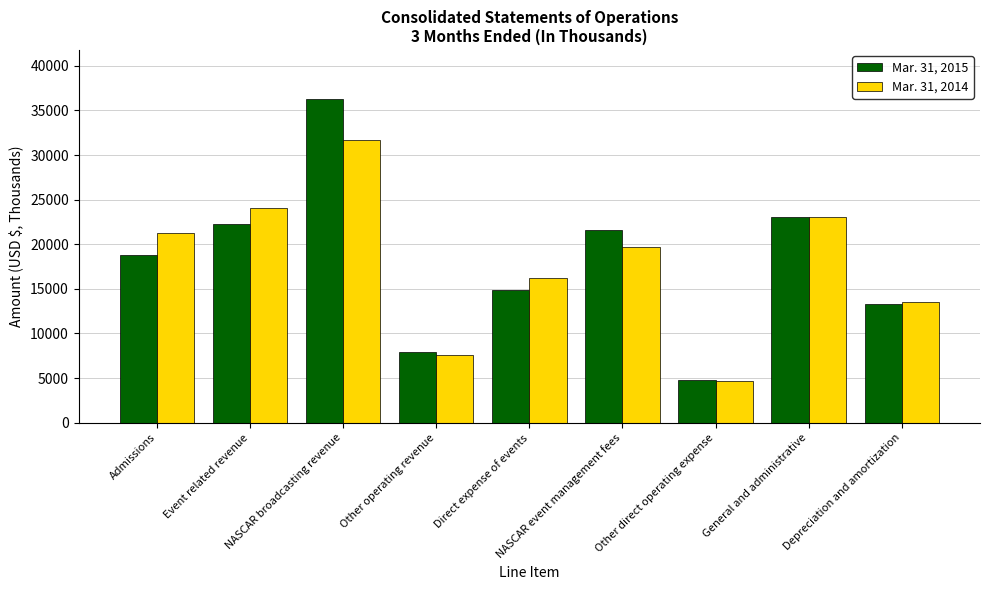

Reading left to right, list all the values displayed in this chart.

Mar. 31, 2015: 18752	22270	36319	7933	14870	21619	4838	23091	13335
Mar. 31, 2014: 21251	24007	31697	7587	16194	19723	4729	23036	13552